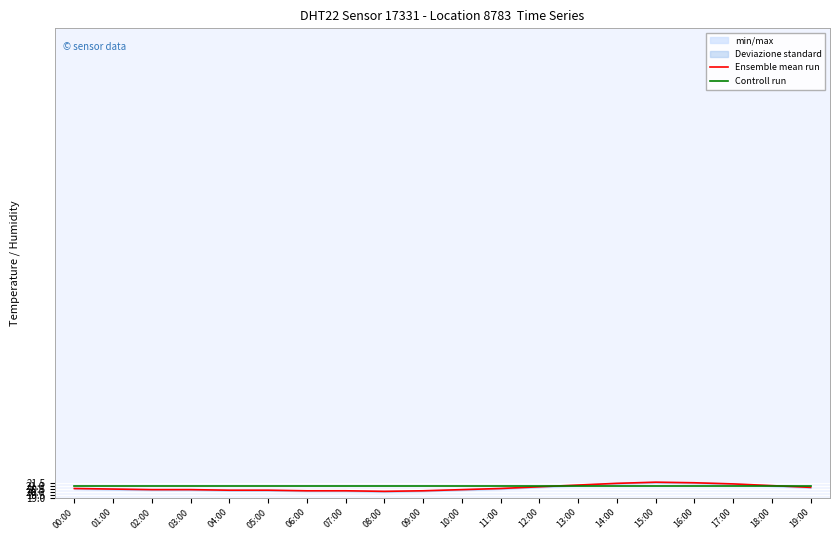

True or false: Ensemble mean run has more than 2 interior local peaks.

False